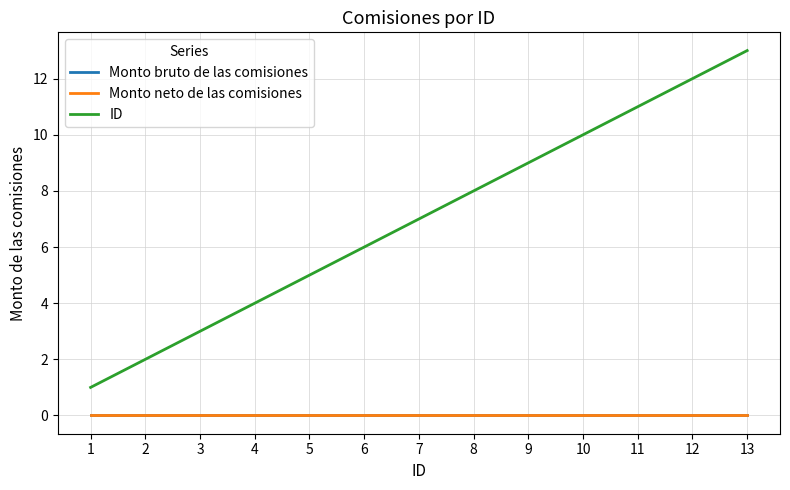

Which label corresponds to the largest value in the chart?

13